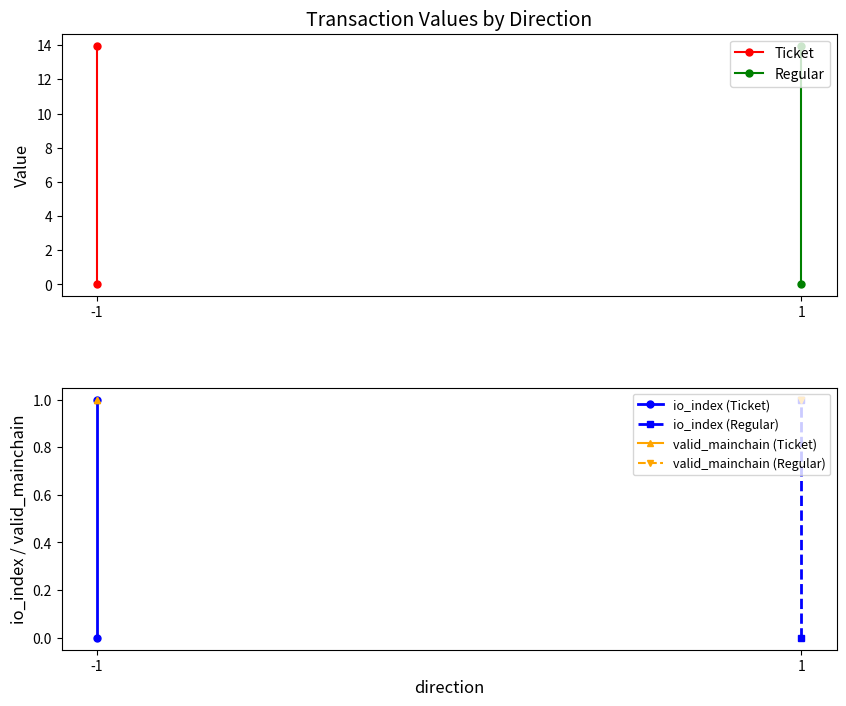

How many lines are shown in the chart?

6